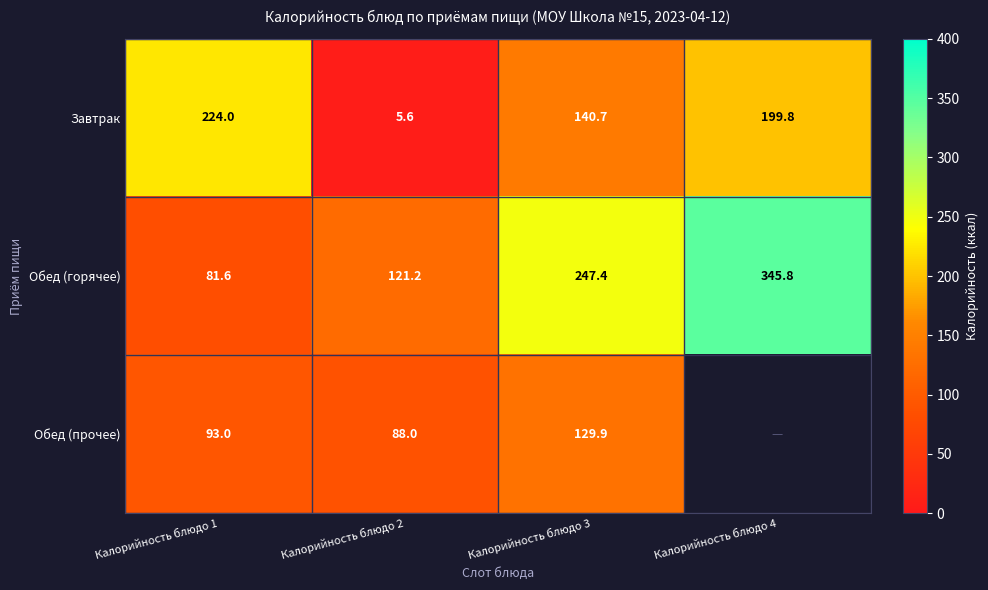

At how many categories does at least one series exceed 210?

3